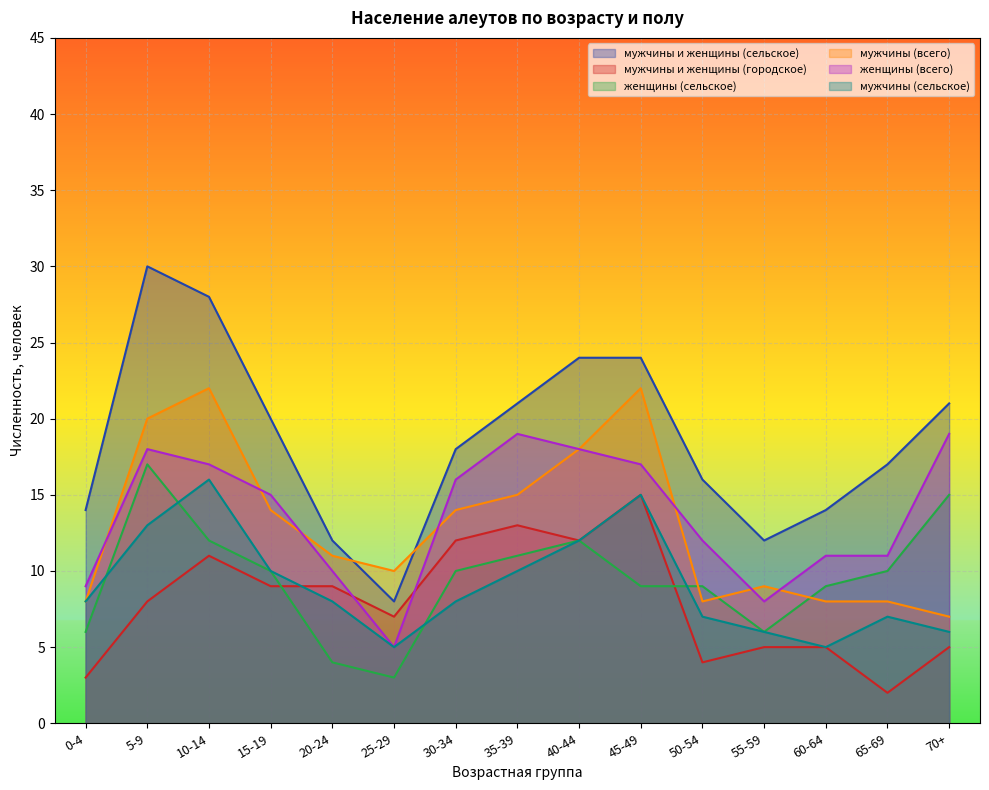

Rank the series at 0-4 from lowest to highest value.

мужчины и женщины (городское), женщины (сельское), мужчины (всего), мужчины (сельское), женщины (всего), мужчины и женщины (сельское)